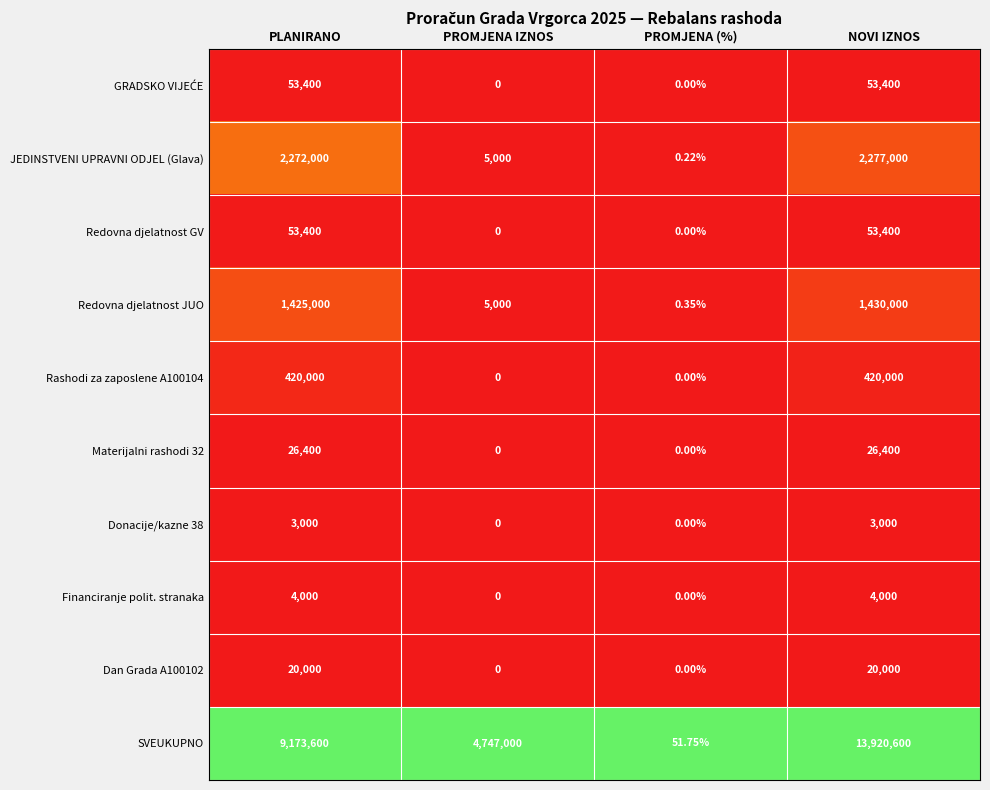

At which category is the sum across all series the highest?

NOVI IZNOS